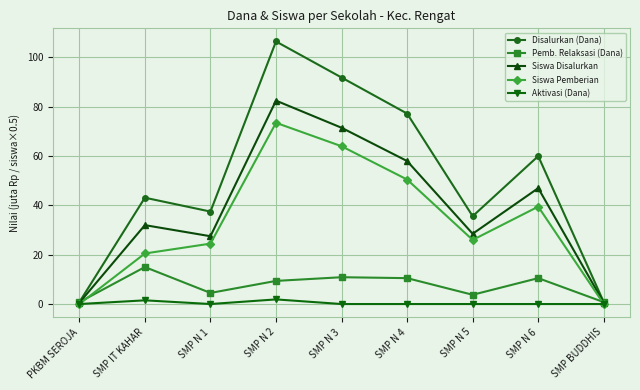

What is the label of the 5th point from the left?

SMP N 3